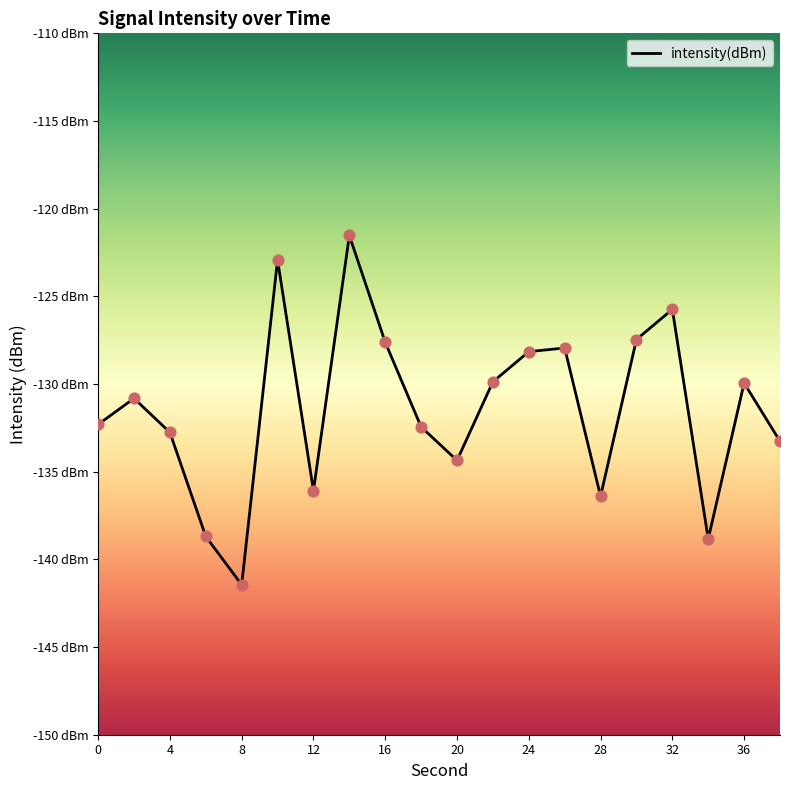

Which has a higher value, 24 or 16?

16